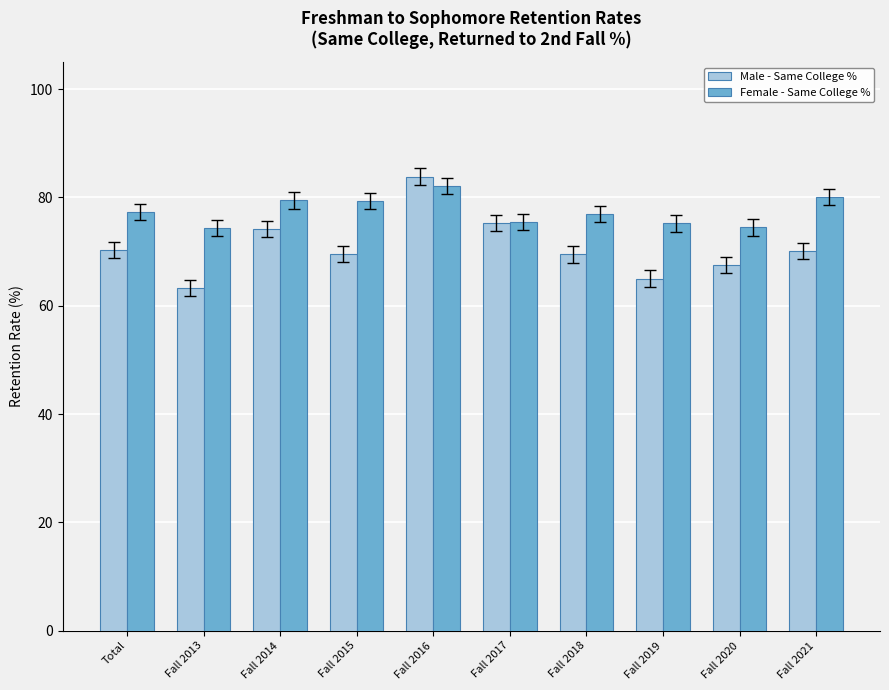

What is the value of the Male - Same College % bar at the 9th from the left?

67.6